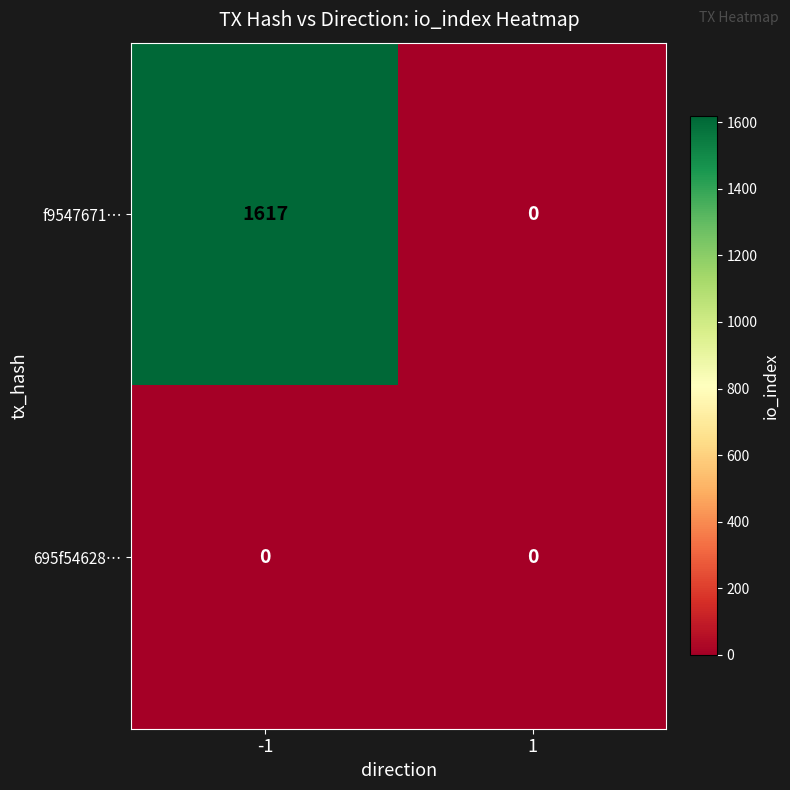

Reading right to left, transcribe all the data shown in this chart.

f9547671…: 0	1617
695f54628…: 0	0